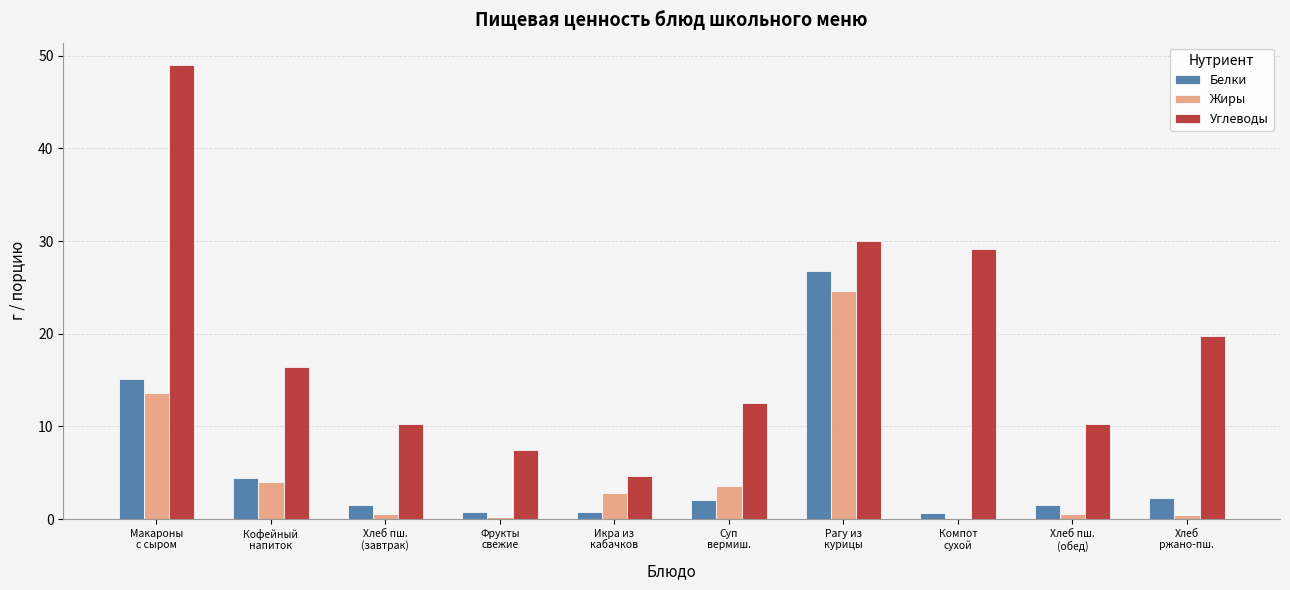

How many groups of bars are there?

10